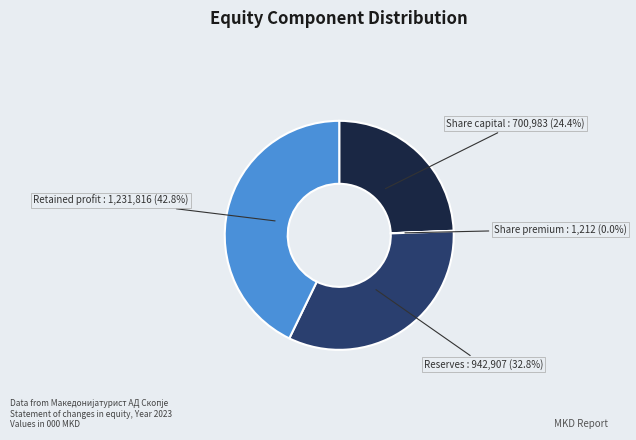

Does any single category account for the majority?

No